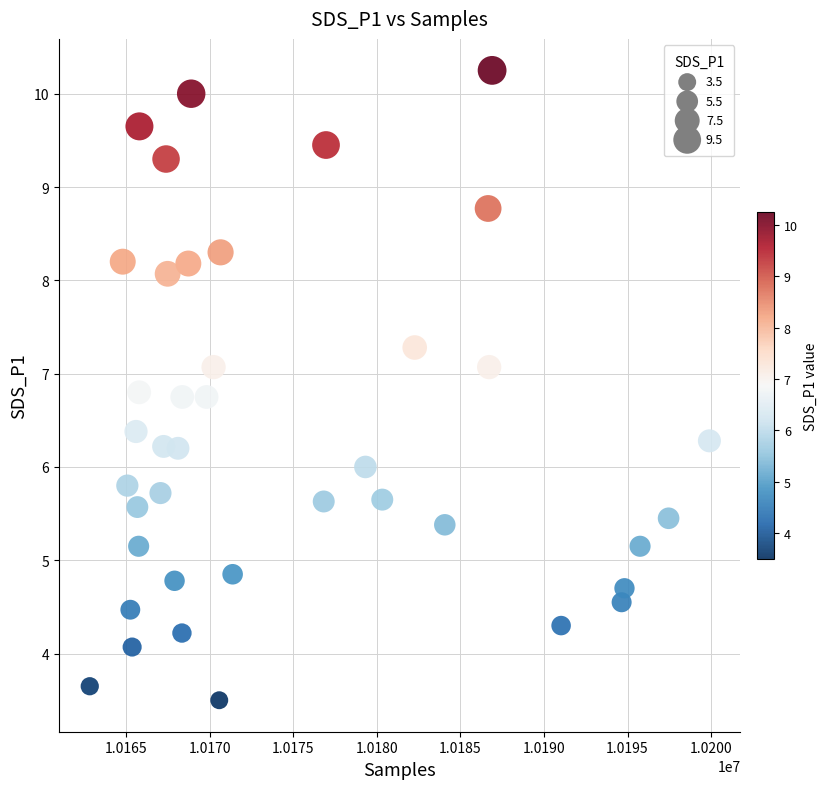

What is the range of X values (max minus min)?

37100.0